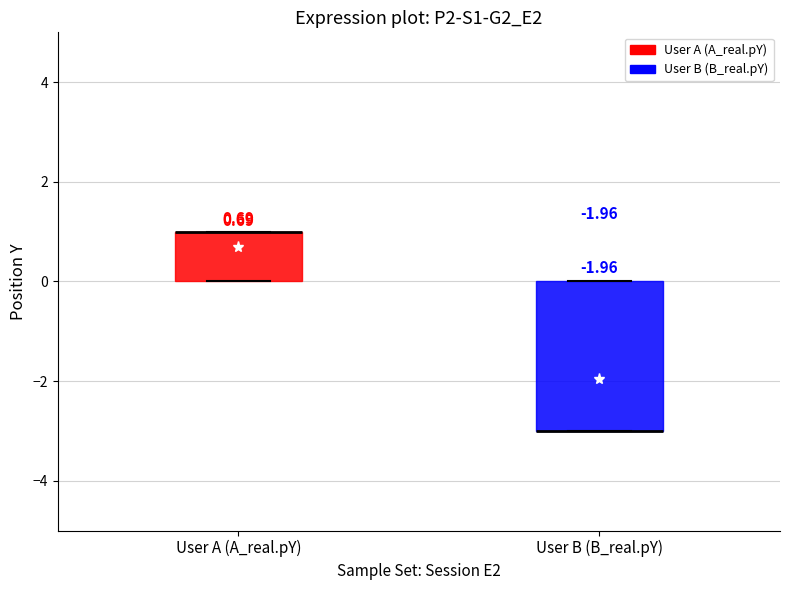

Comparing the boxes themselves (not the whiskers), which one is the tallest?

User B (B_real.pY)